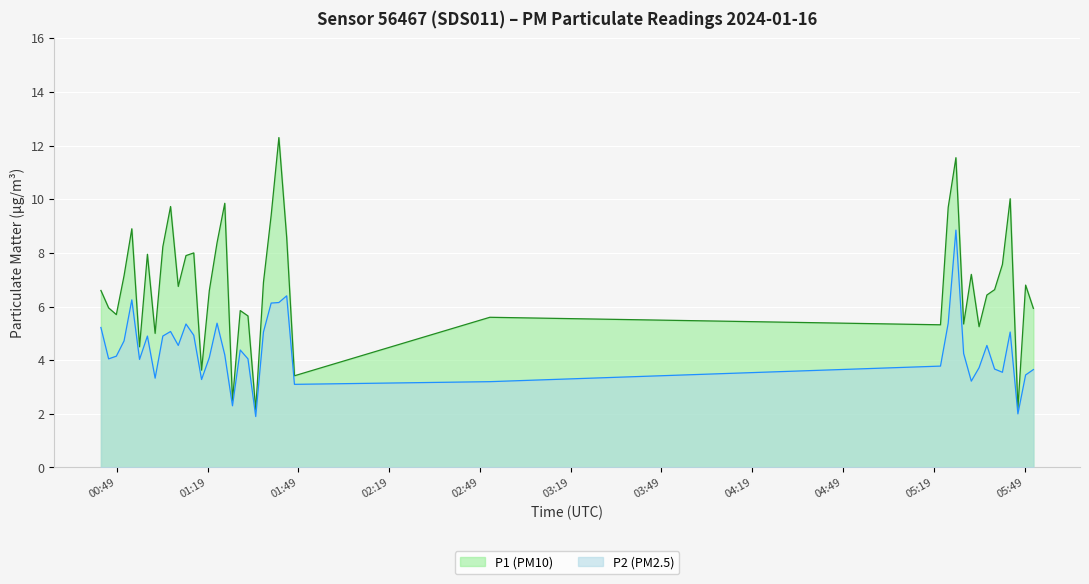

What is the minimum value for P2?

1.9